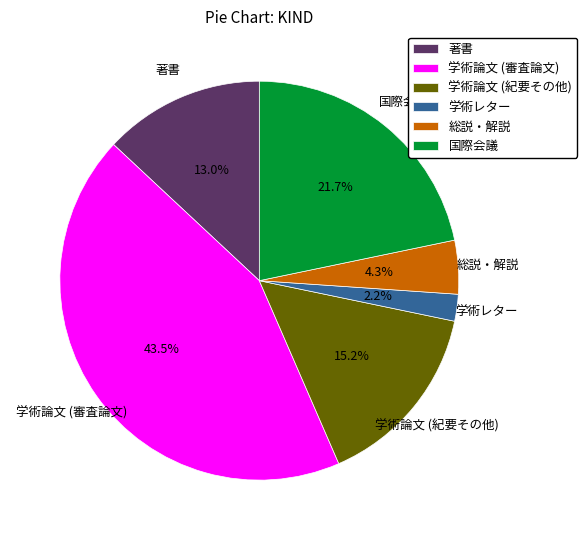

What is the total percentage of 総説・解説 and 学術論文 (審査論文)?

47.8%